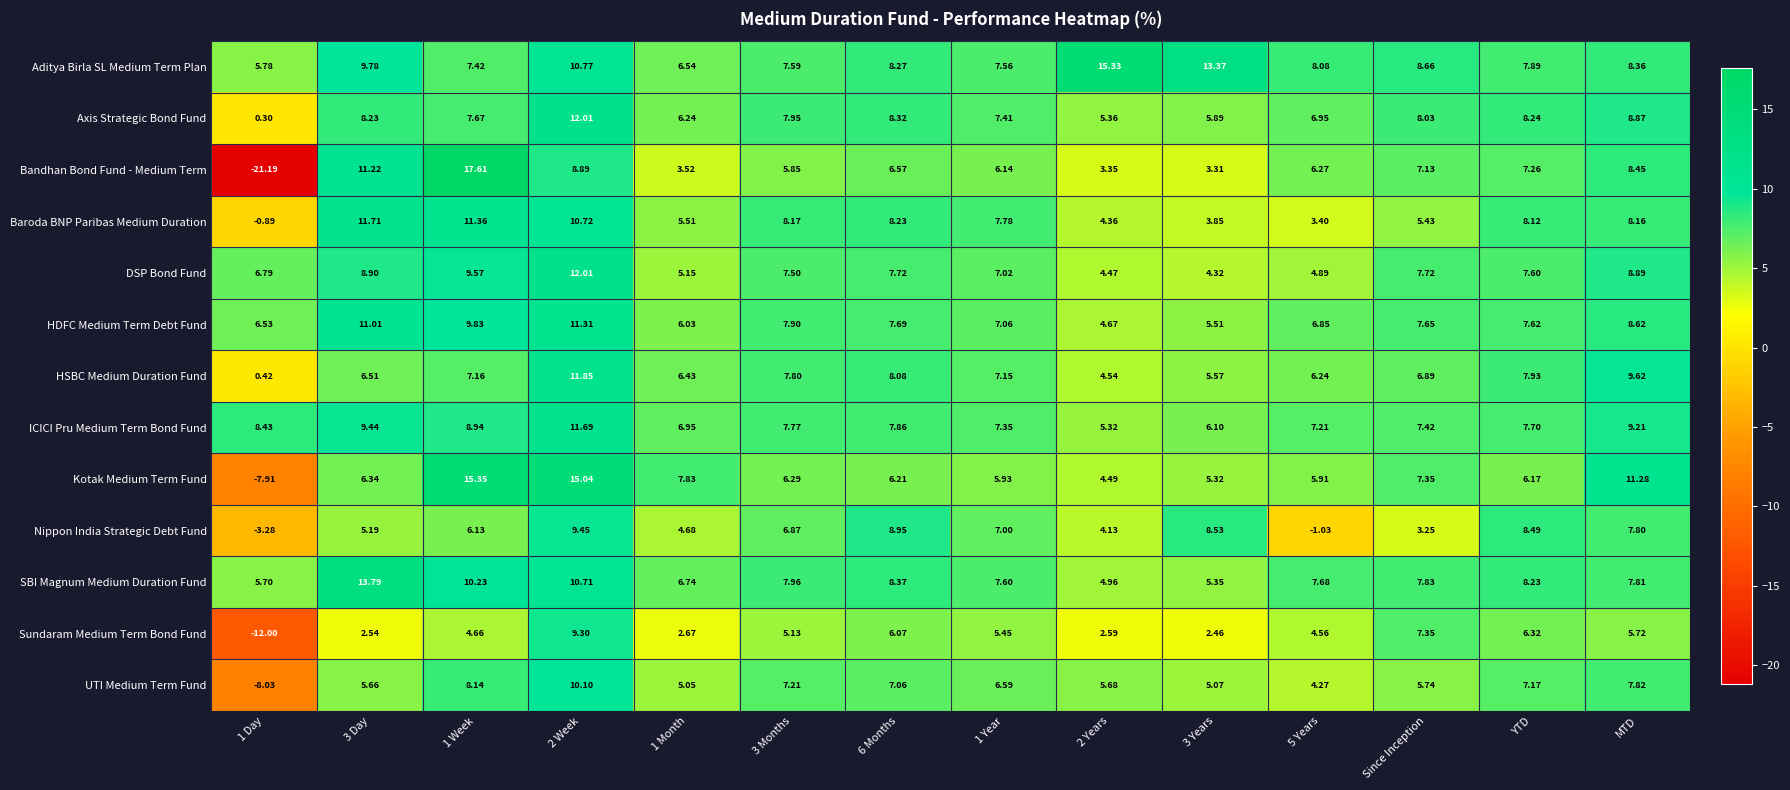

At 2 Years, list the series in order from smallest to largest.

Sundaram Medium Term Bond Fund, Bandhan Bond Fund - Medium Term, Nippon India Strategic Debt Fund, Baroda BNP Paribas Medium Duration, DSP Bond Fund, Kotak Medium Term Fund, HSBC Medium Duration Fund, HDFC Medium Term Debt Fund, SBI Magnum Medium Duration Fund, ICICI Pru Medium Term Bond Fund, Axis Strategic Bond Fund, UTI Medium Term Fund, Aditya Birla SL Medium Term Plan